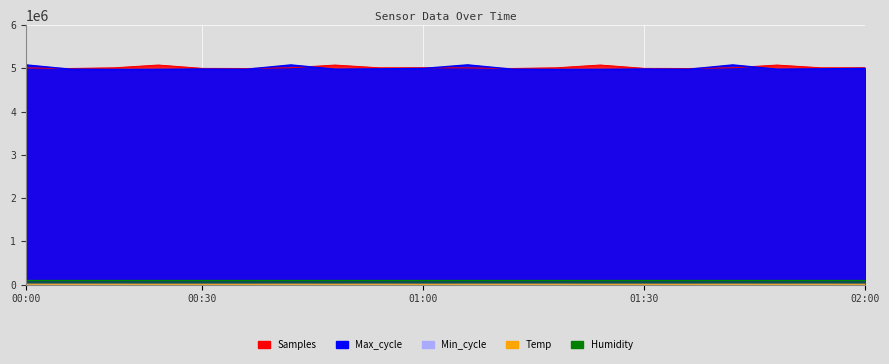

At which label does Max_cycle reach its minimum?

01:00